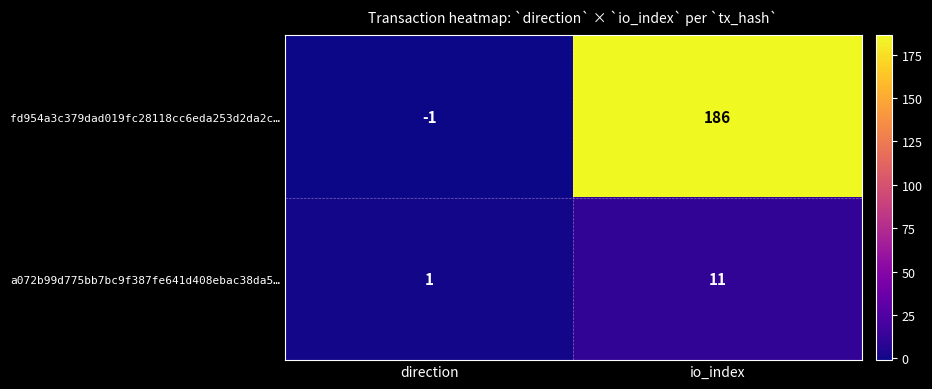

What is the maximum value for a072b99d775bb7bc9f387fe641d408ebac38da5…?

11